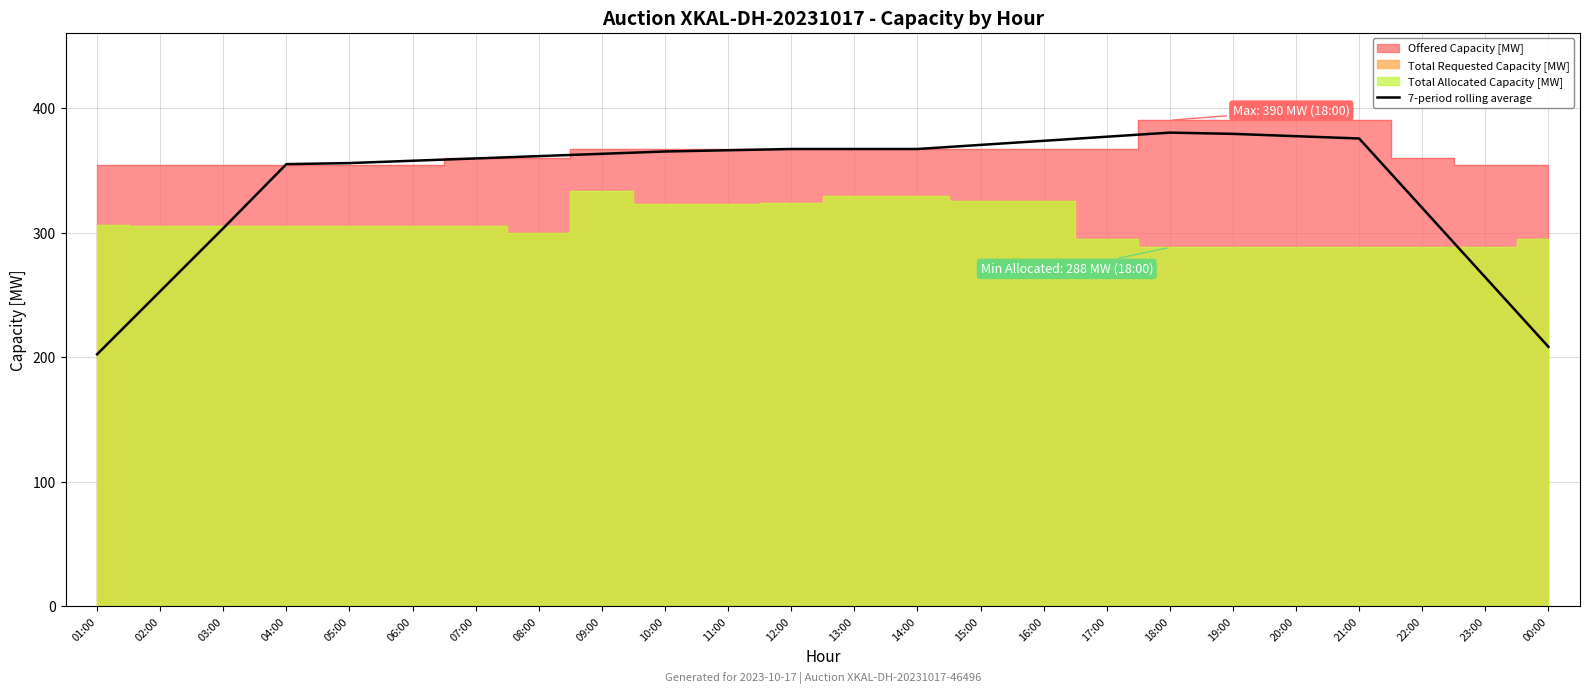

What is the value of the 23rd point from the left?

264.0